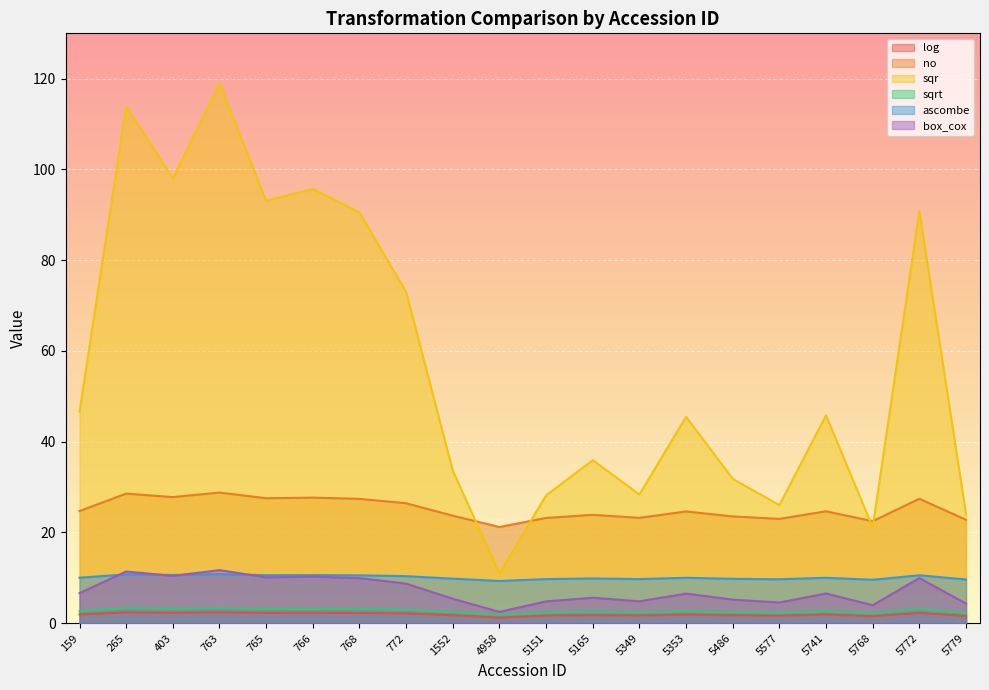

At how many categories does at least one series exceed 54?

8